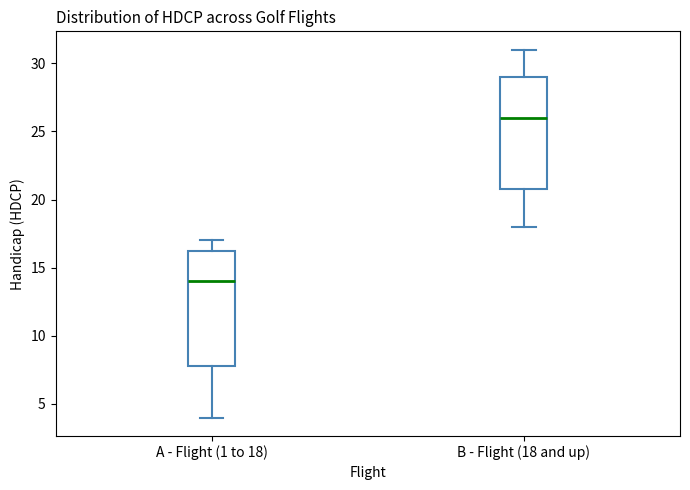

Where does the upper whisker of the box for B - Flight (18 and up) end on the y-axis? The values are not printed on the chart, so give them approximately, as read against the axis.

31.0